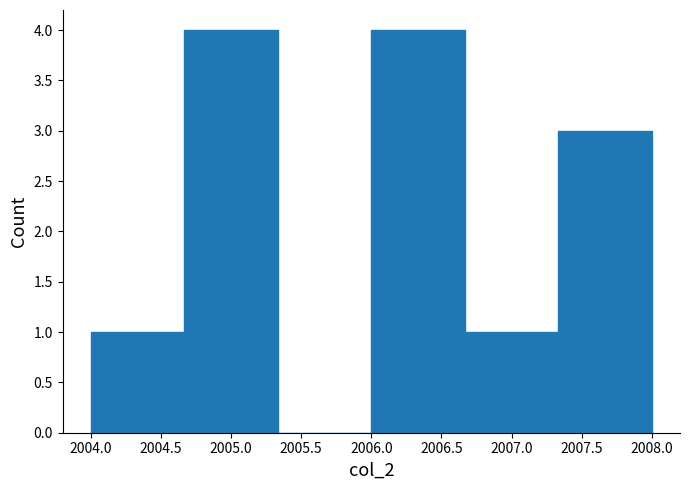

Reading left to right, list every bar in this chart as the range it spans on the x-axis followed by its height. Neither the bar edges nor the heights are printed on the chart, so give them approximately, as read against the axes.

2004.00 to 2004.65: 1
2004.65 to 2005.35: 4
2005.35 to 2006.00: 0
2006.00 to 2006.65: 4
2006.65 to 2007.35: 1
2007.35 to 2008.00: 3